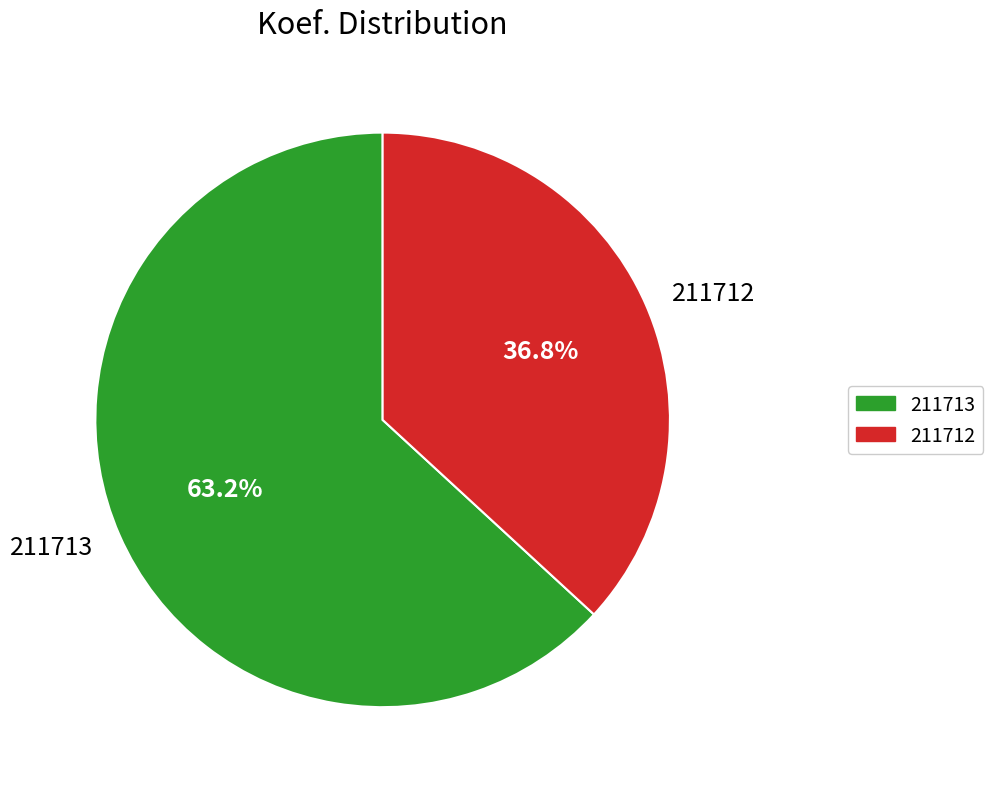

Which category has the biggest portion of the pie?

211713